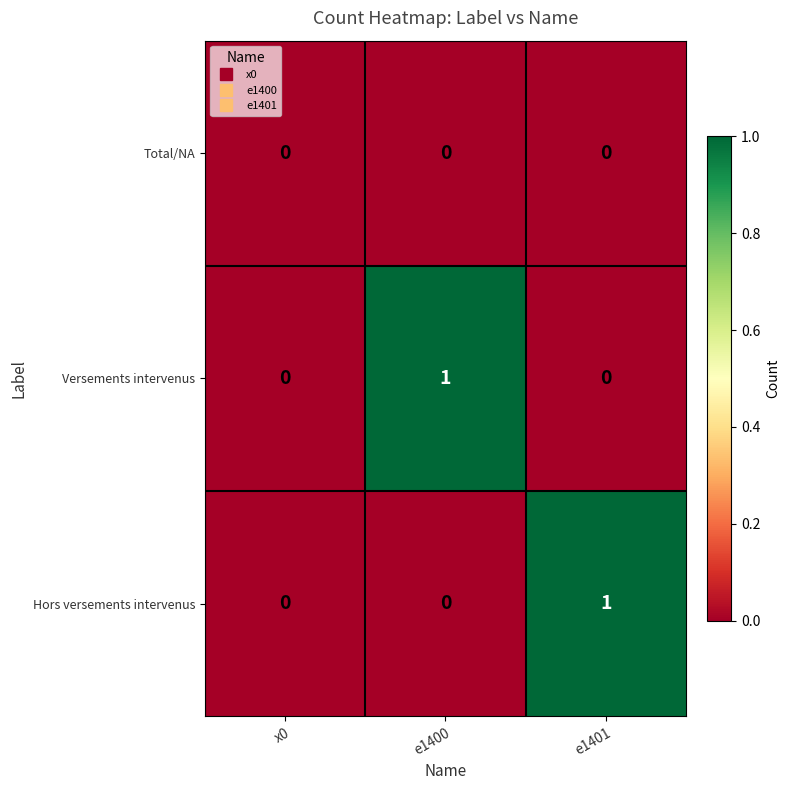

Reading right to left, what are all the values shown in this chart?

Total/NA: e1401=0	e1400=0	x0=0
Versements intervenus: e1401=0	e1400=1	x0=0
Hors versements intervenus: e1401=1	e1400=0	x0=0